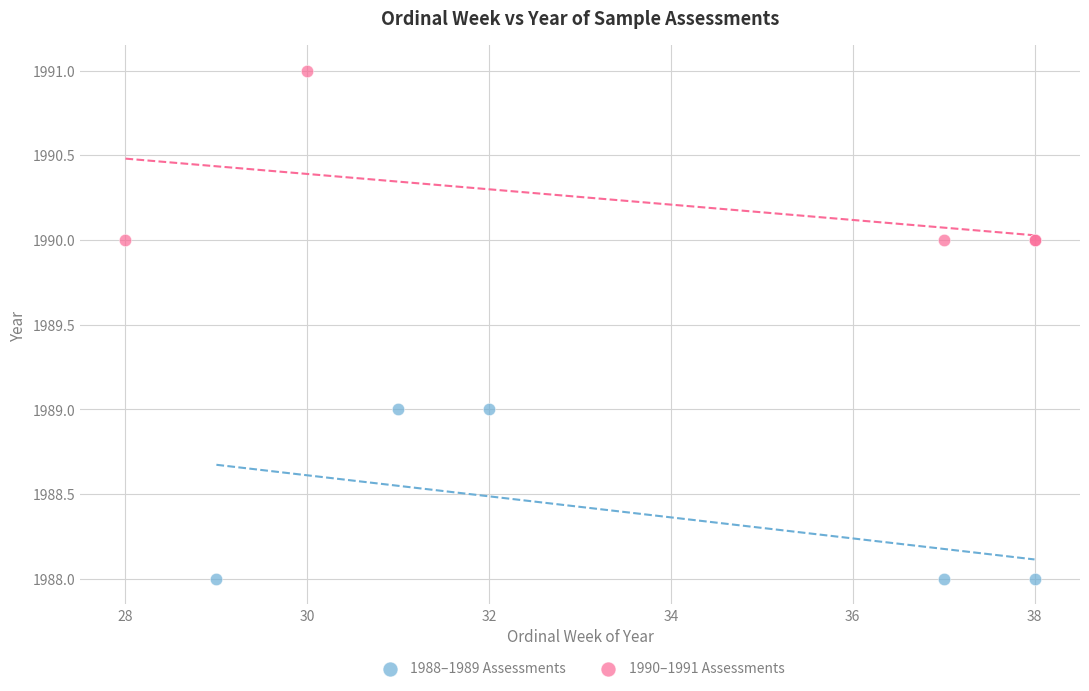

Which series contains the highest Y value?

1990–1991 Assessments